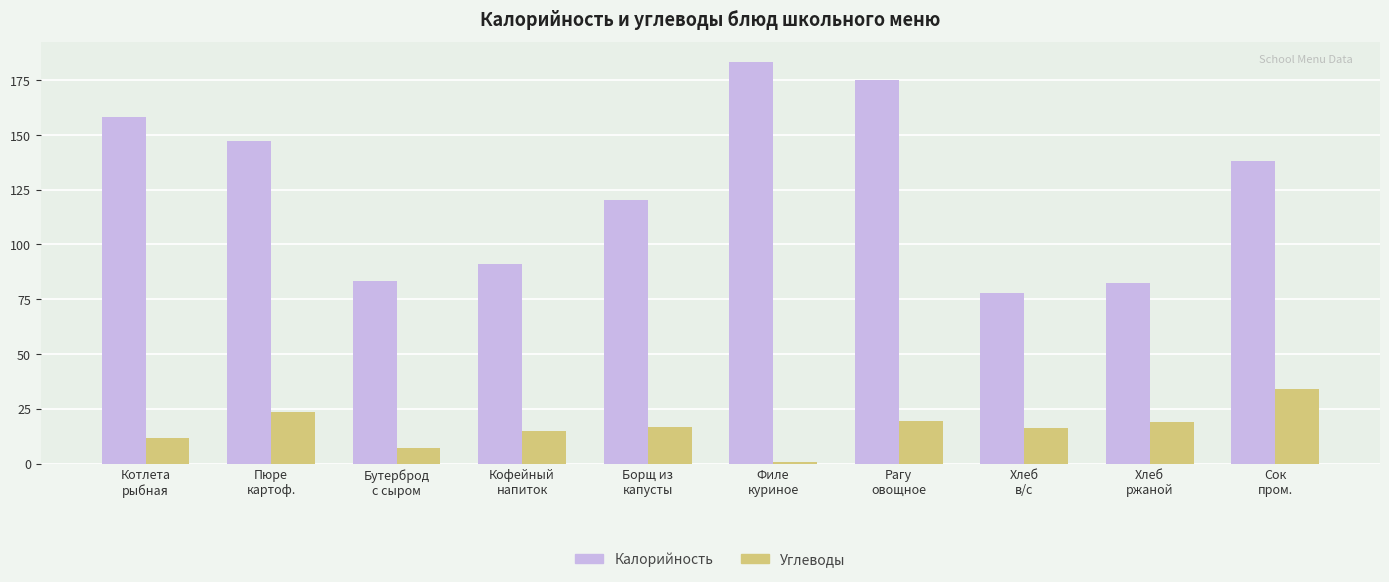

How many bars are there in total?

20